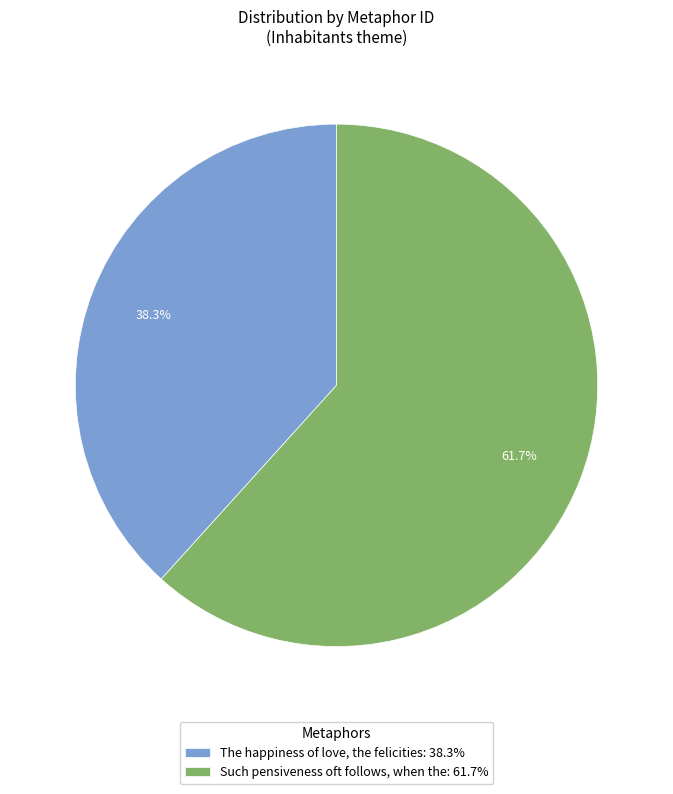

To the nearest percent, what percentage of the pie is Such pensiveness oft follows, when the?

62%